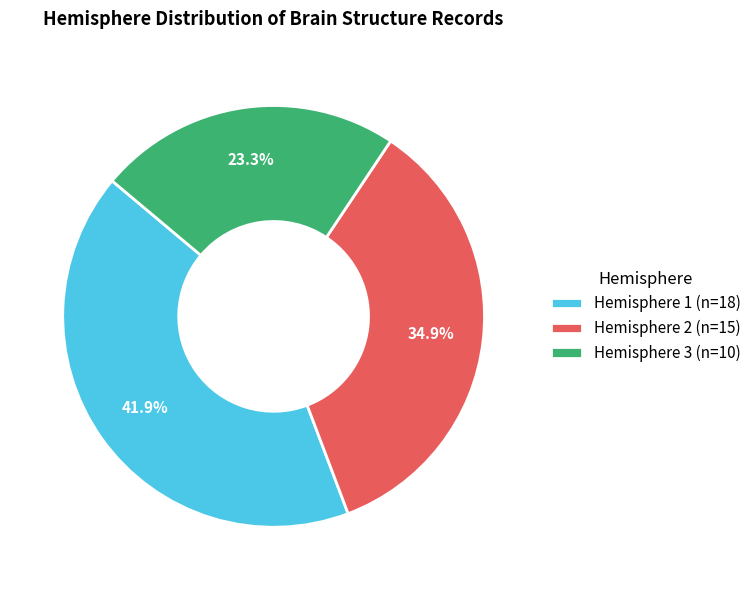

Between Hemisphere 1 (n=18) and Hemisphere 3 (n=10), which is larger?

Hemisphere 1 (n=18)